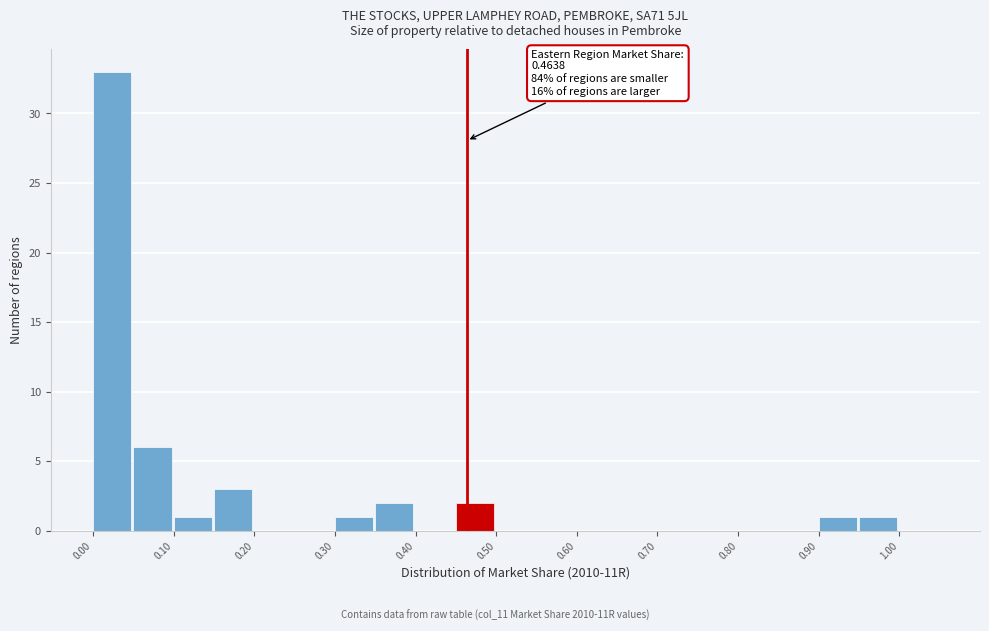

Over which range of the x-axis is the bar tallest?

0.00 to 0.05